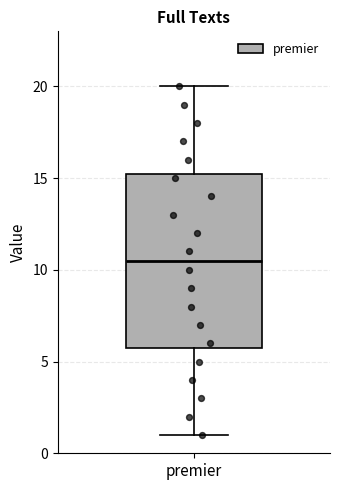

Transcribe this box plot: give where the median line is, the range the box spans, and where the two whiskers end, as read against the y-axis. The values are not printed on the chart, so give them approximately, as read against the axis.

median 10.5, box 6.0 to 15.5, whiskers 1.0 to 20.0